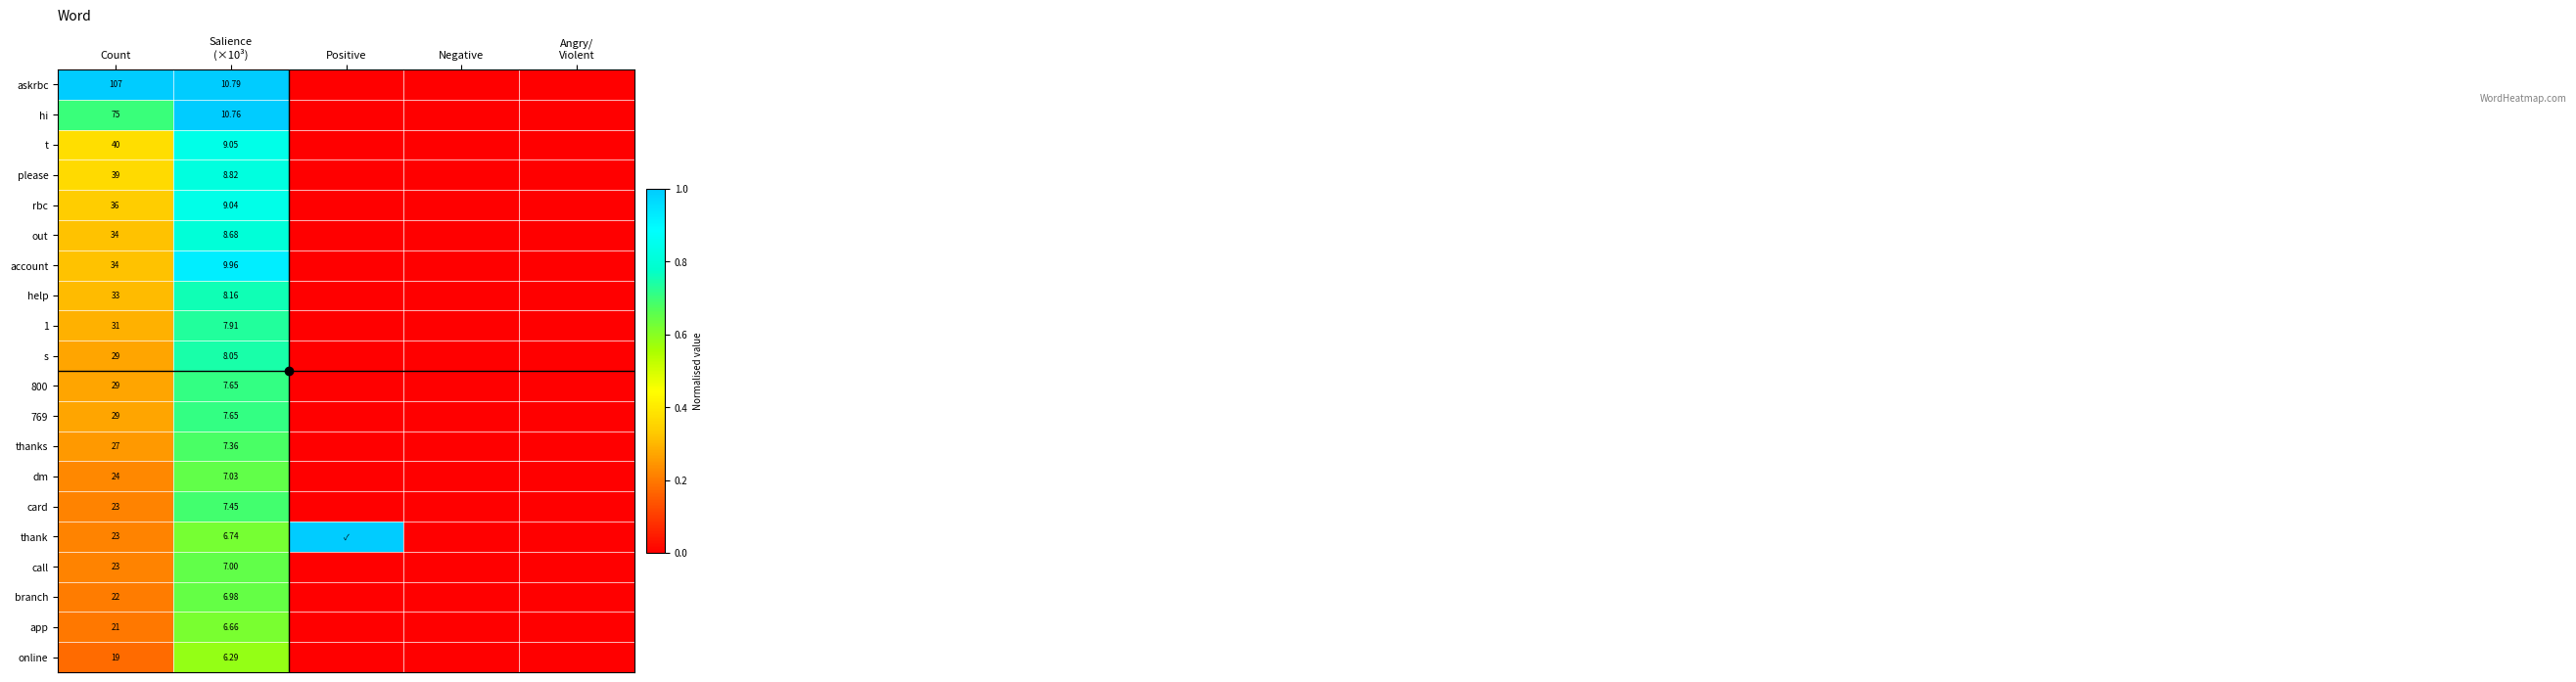

The value of 800 at Salience (×10³) is 0.7. True or false?

True